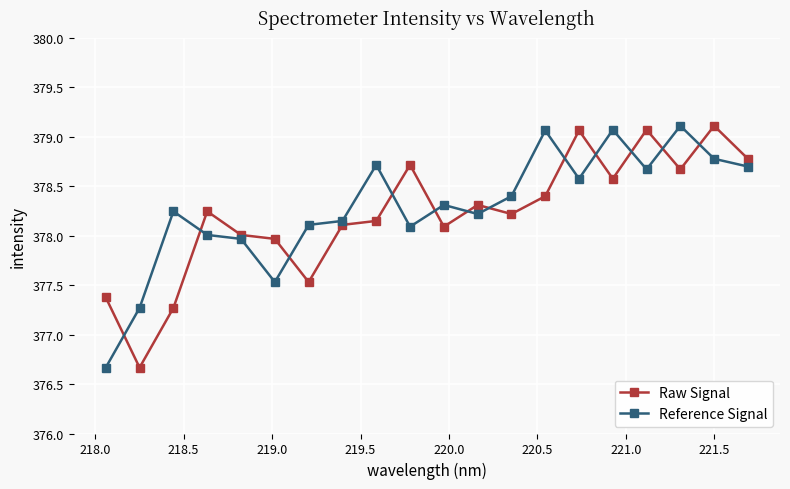

What is the maximum value for Raw Signal?

379.1